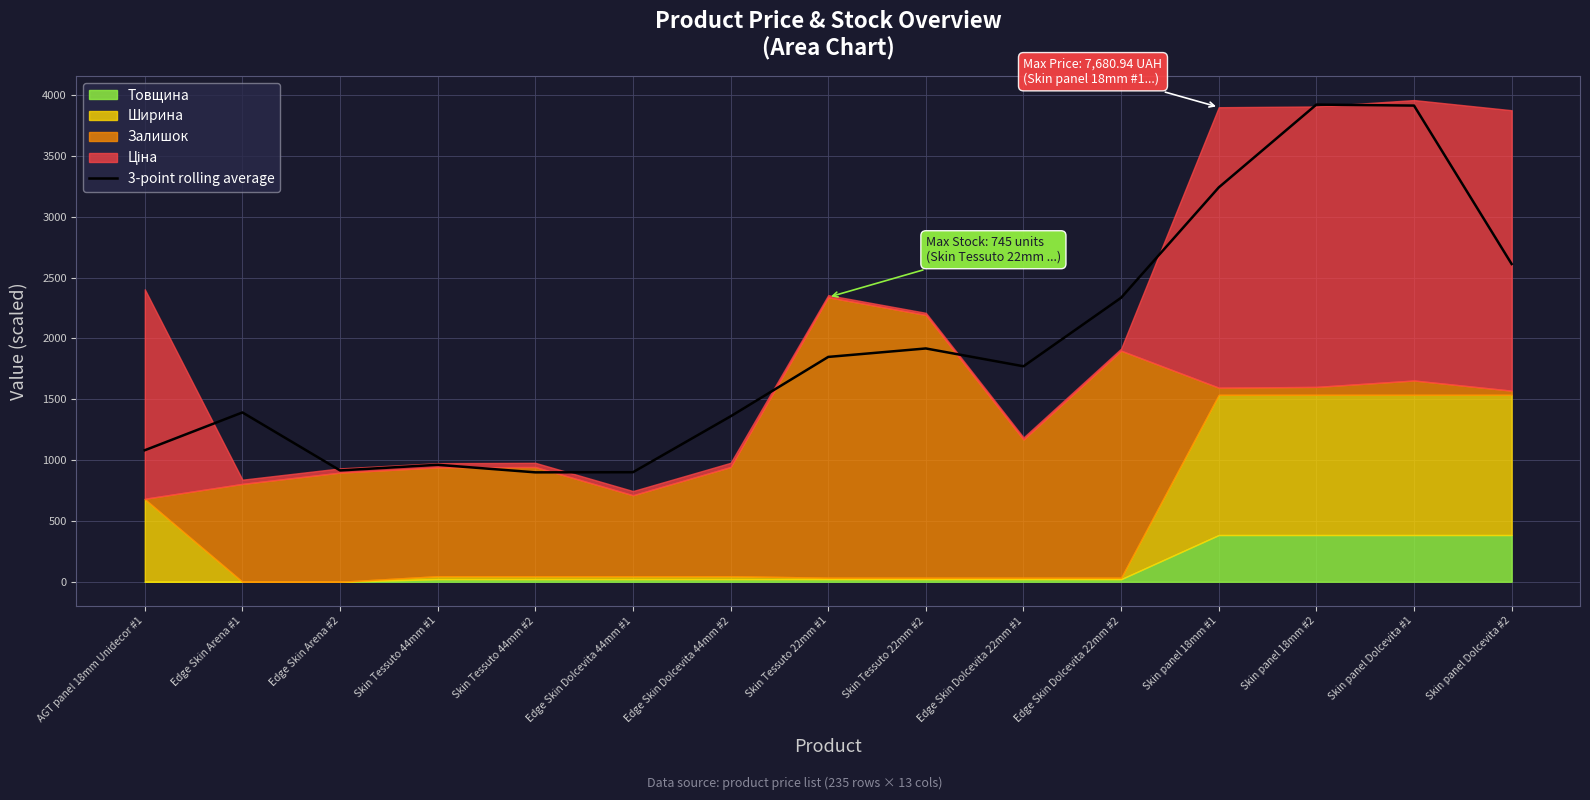

The value of 3-point rolling average at Edge Skin Arena #2 is 914.9. True or false?

True